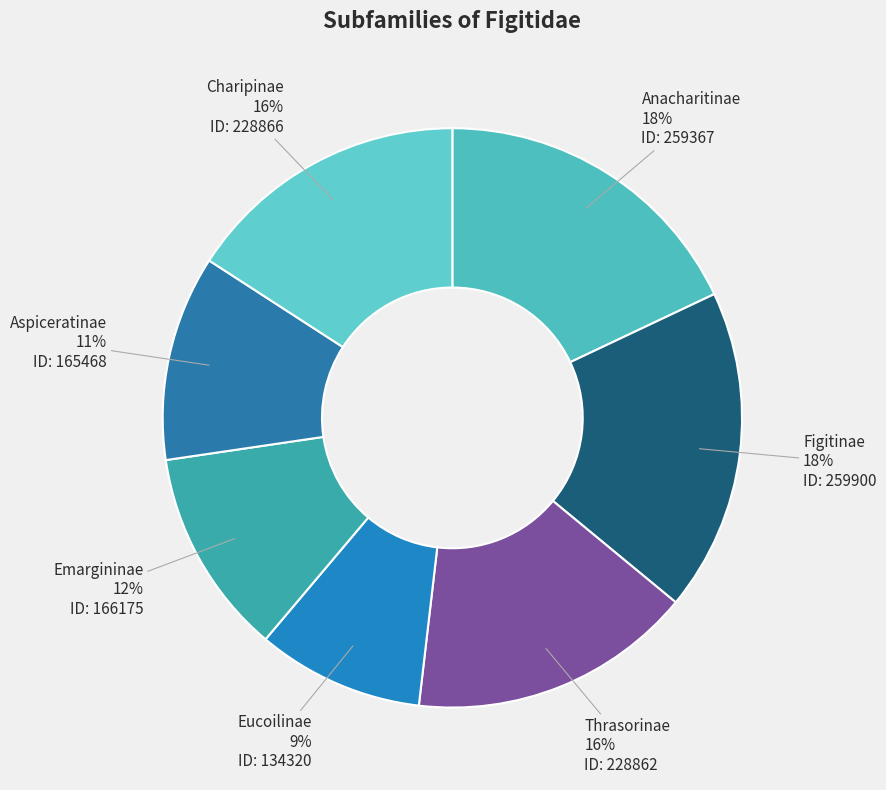

Which has a higher value, Eucoilinae or Thrasorinae?

Thrasorinae